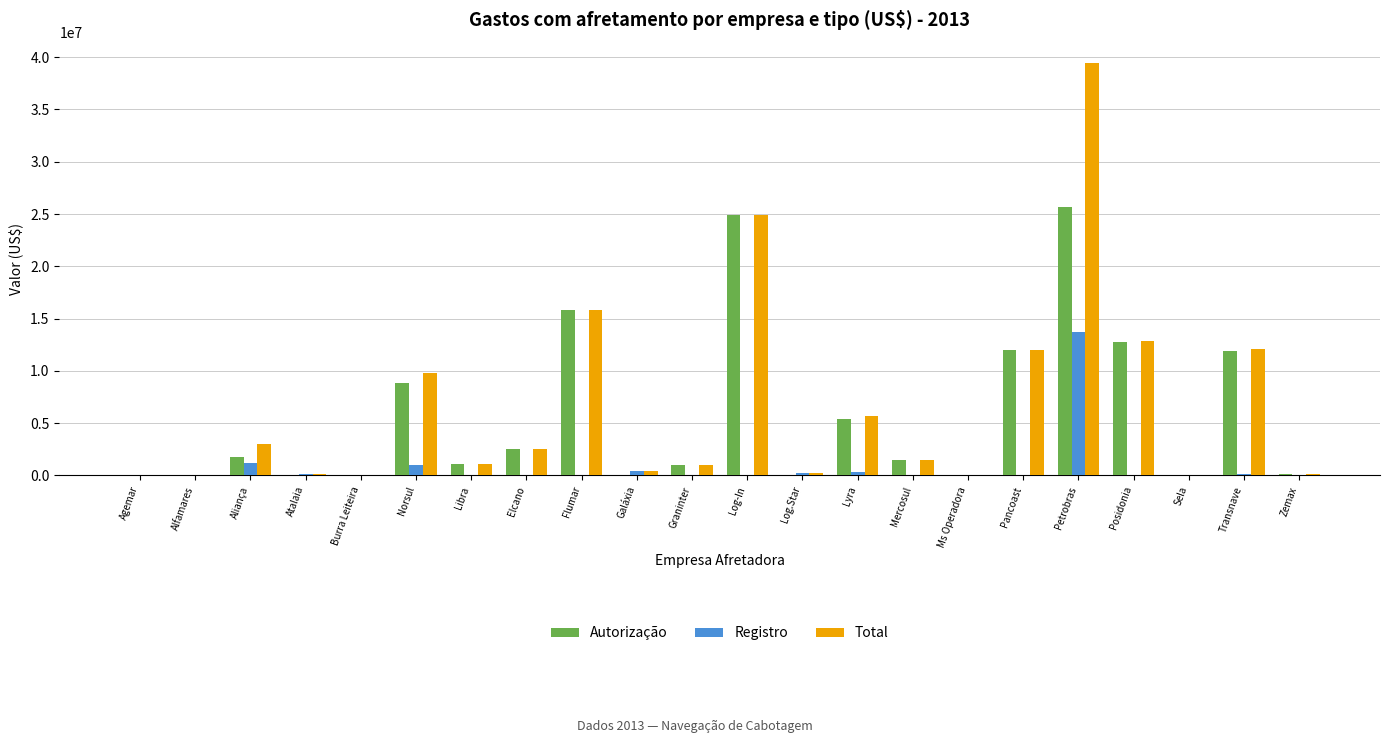

Is it true that Autorização equals 2476975.5 at Pancoast?

False